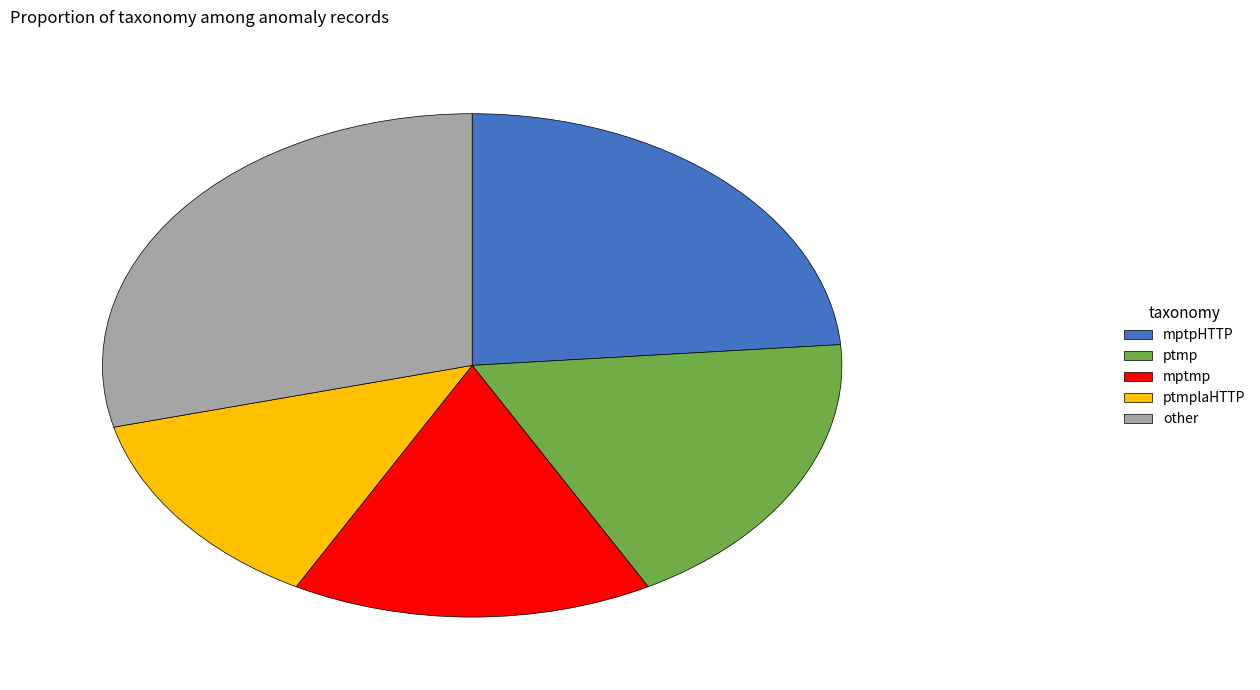

Is mptpHTTP the majority of the pie?

No